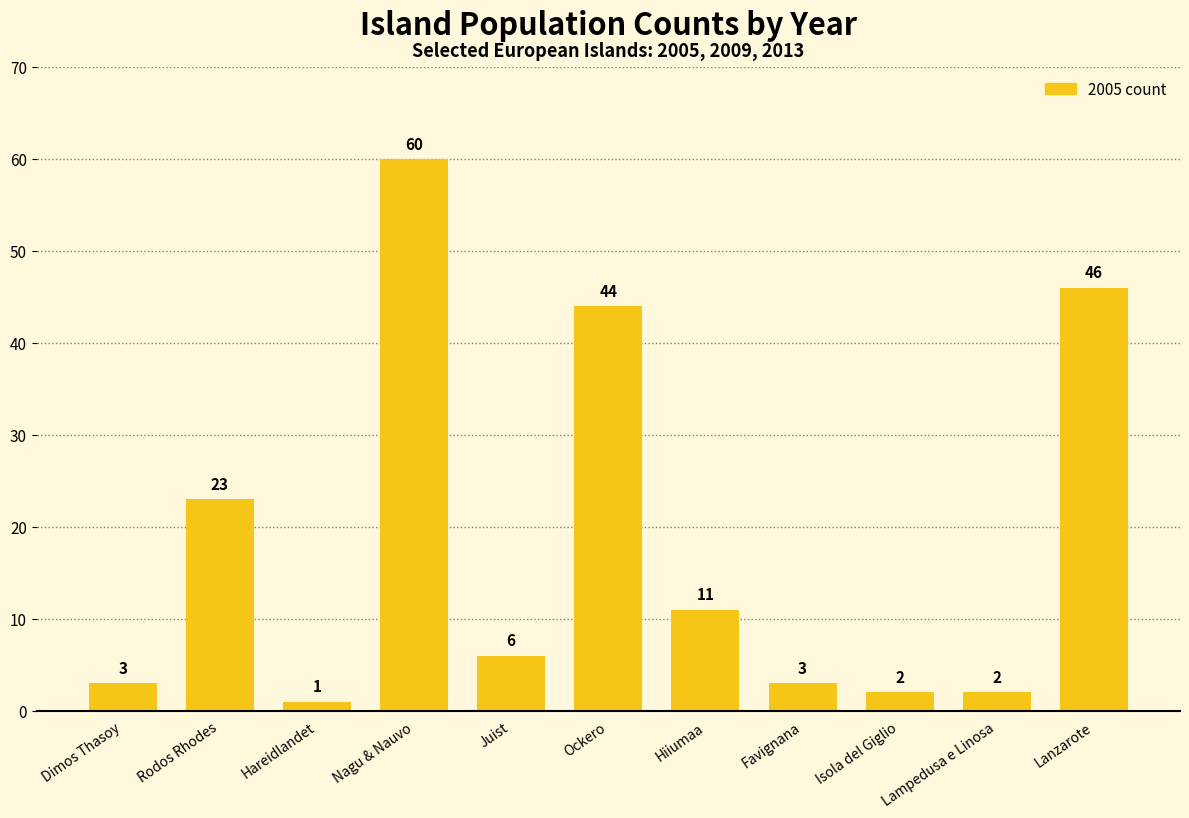

What position from the left is Hiiumaa?

7